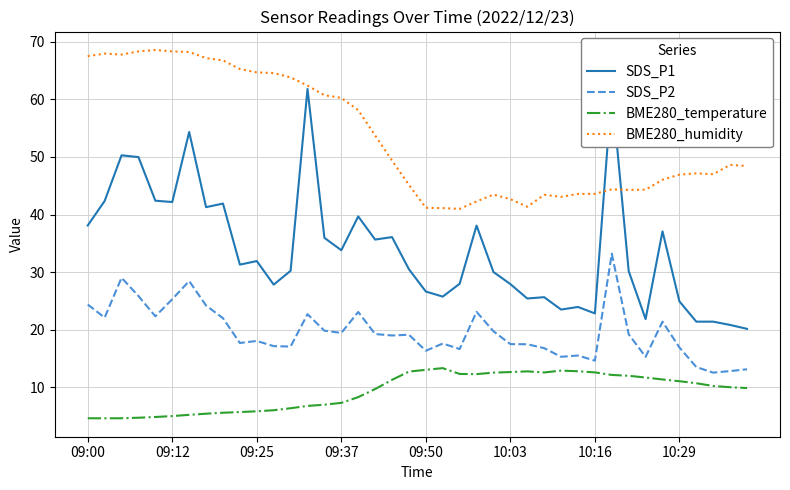

Which series has the largest range (max minus min)?

SDS_P1